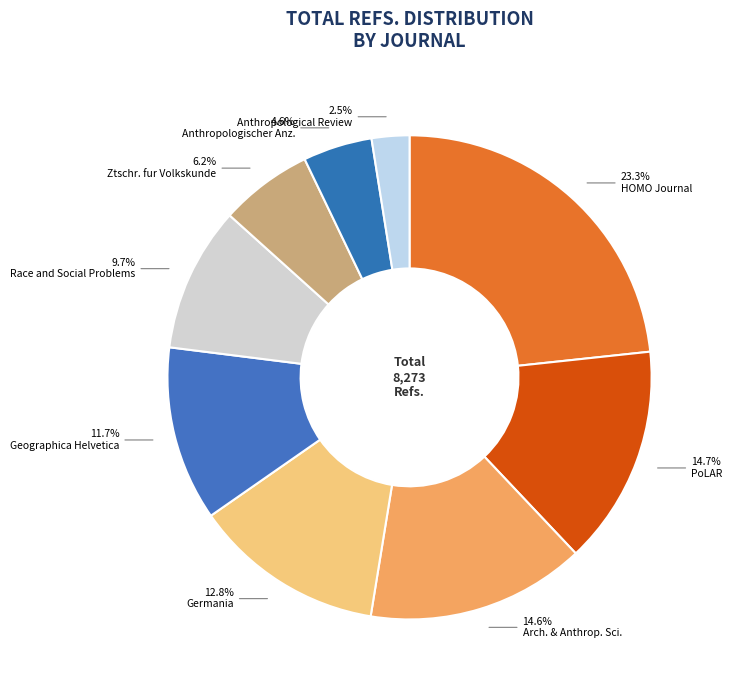

What is the smallest slice in the pie chart?

Anthropological Review